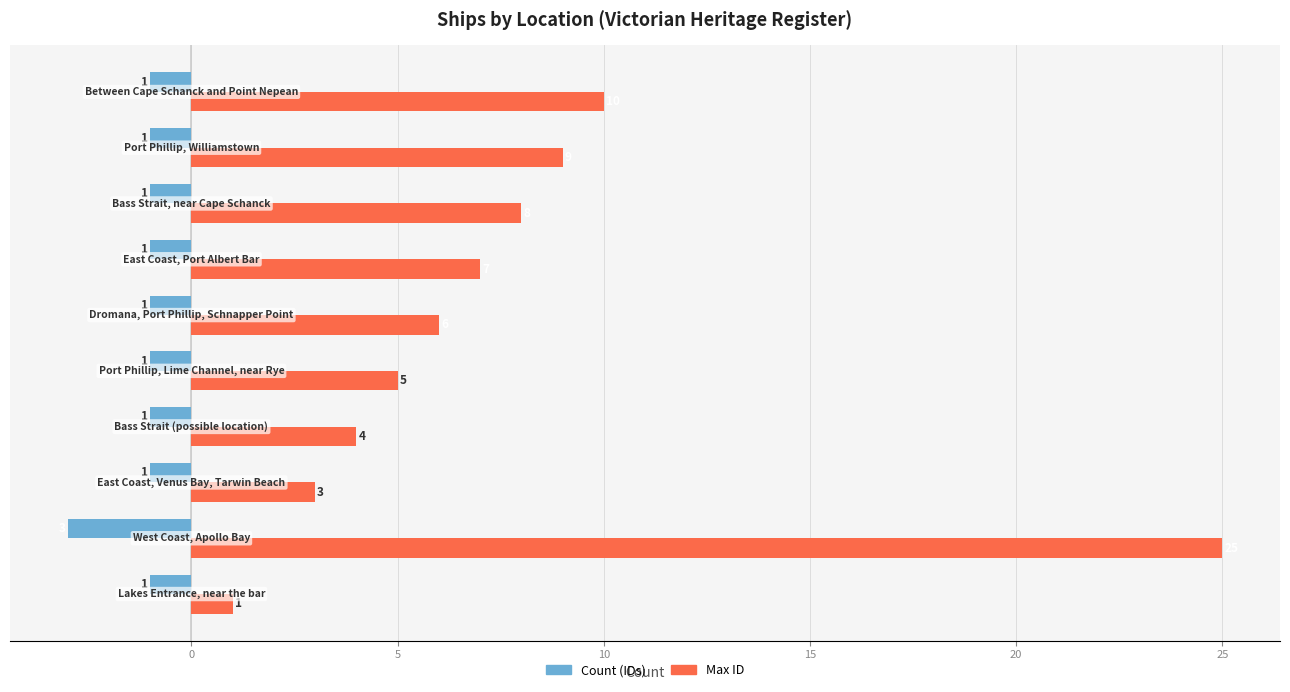

What is the sum of all Count (IDs) values?

-12